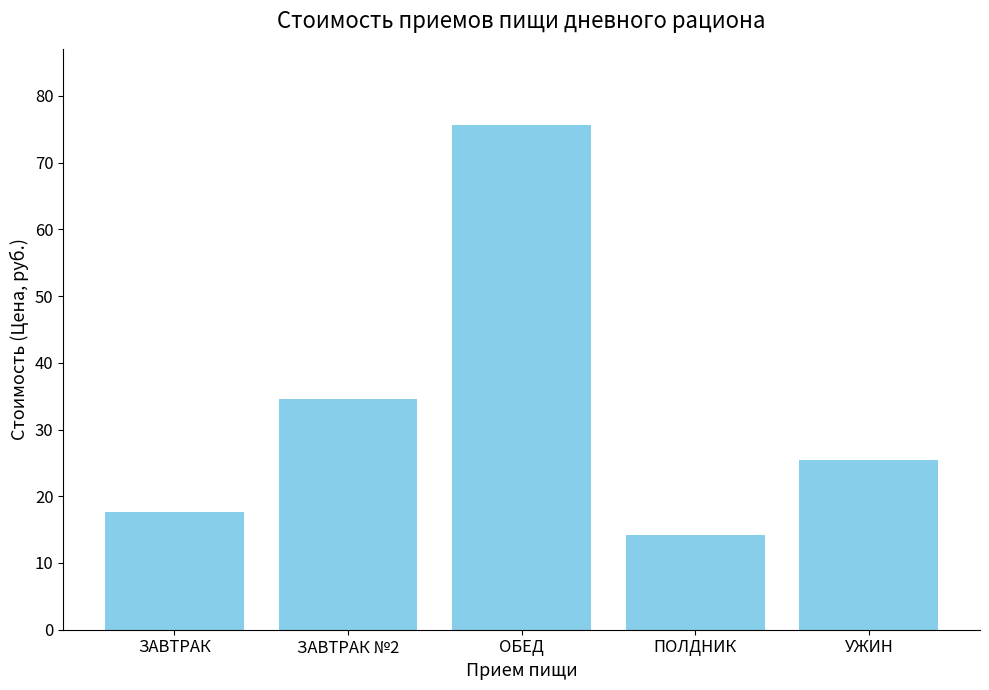

What is the label of the 1st bar from the right?

УЖИН